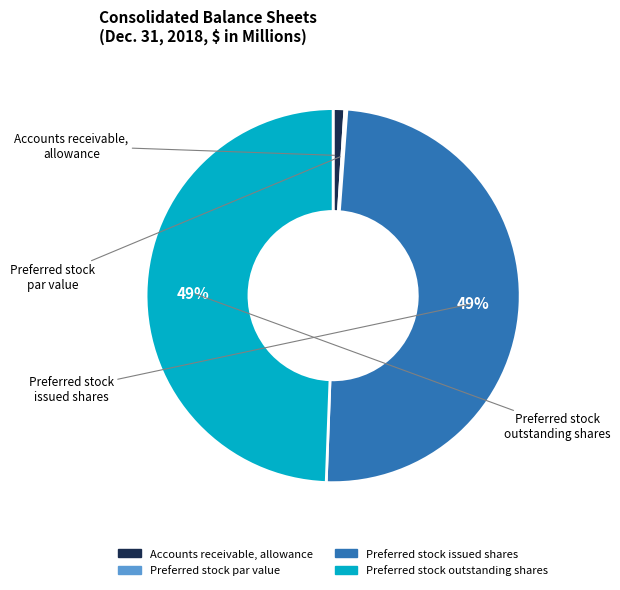

To the nearest percent, what is the average slice percentage?

25%